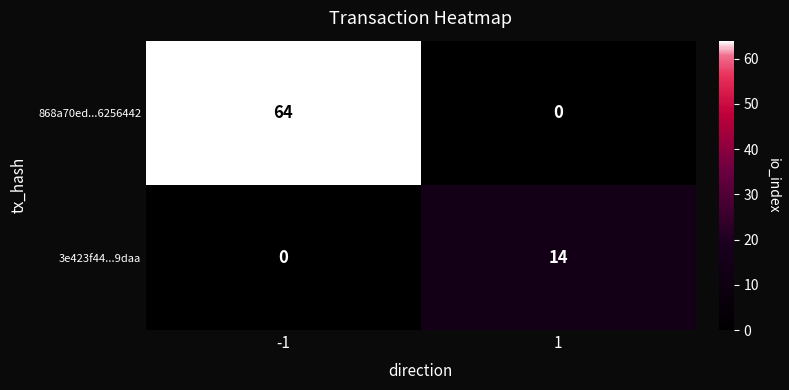

What is the sum of all 868a70ed...6256442 values?

64